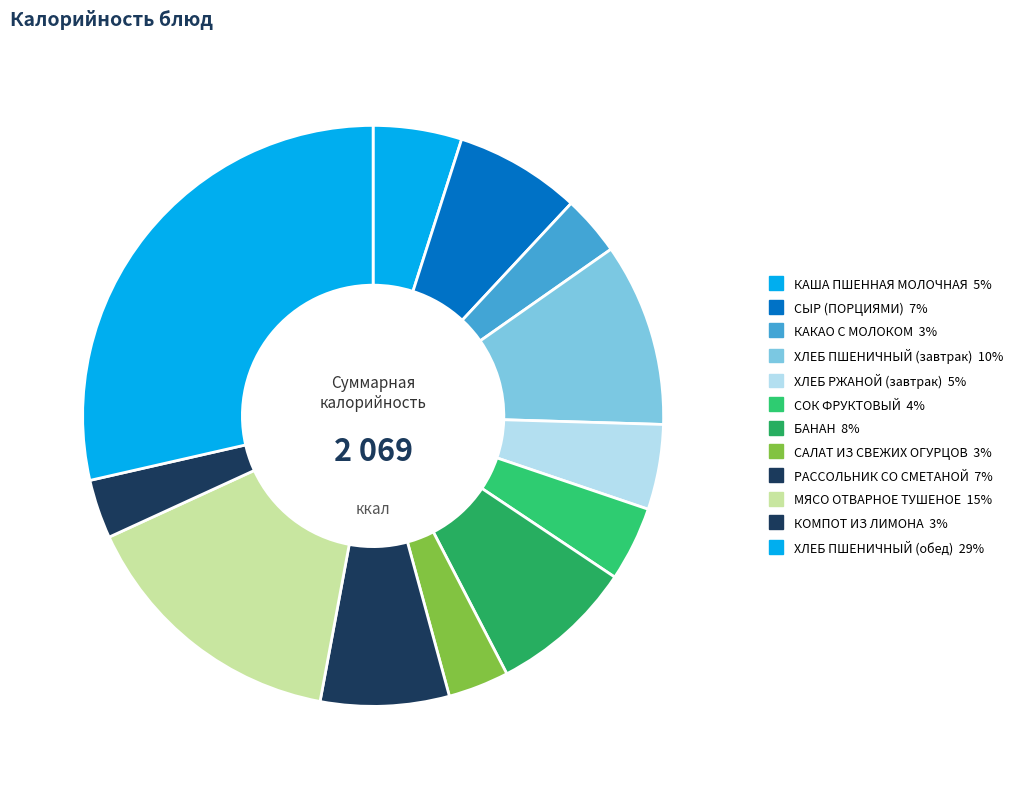

To the nearest percent, what is the difference between the largest and smallest slice percentages?

25%